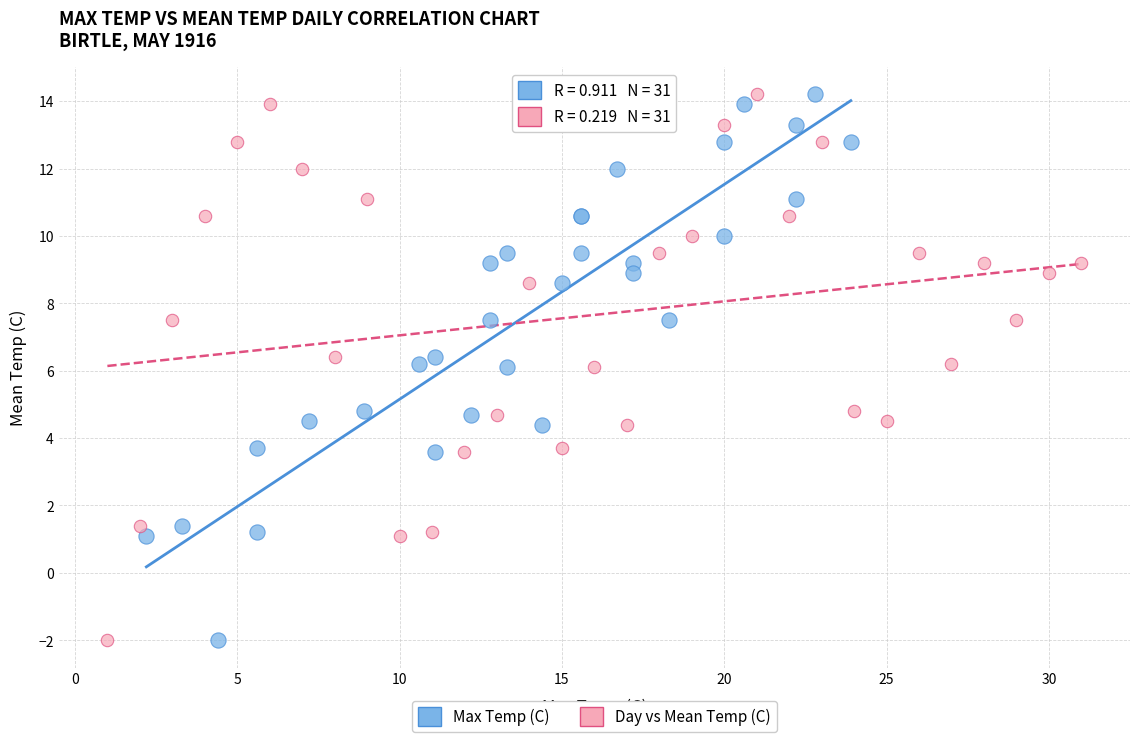

What are all the series names shown in the legend?

Max Temp (C), Day vs Mean Temp (C)